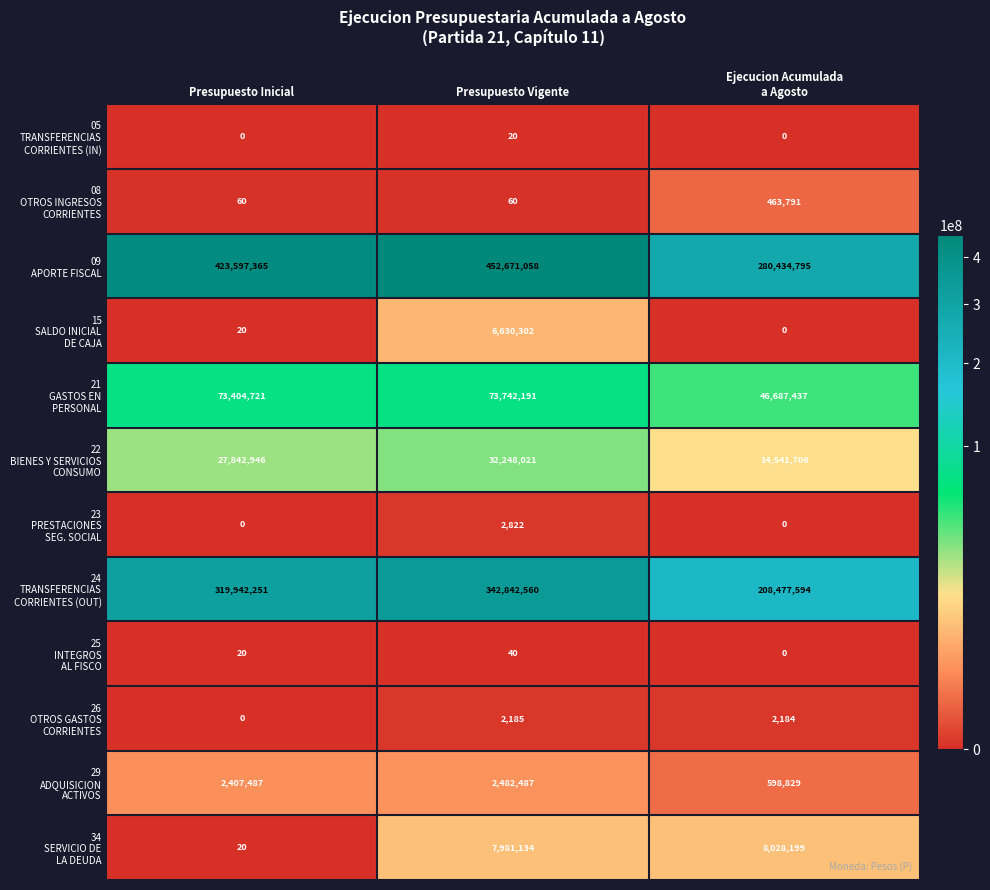

At how many categories does at least one series exceed 153919780?

3